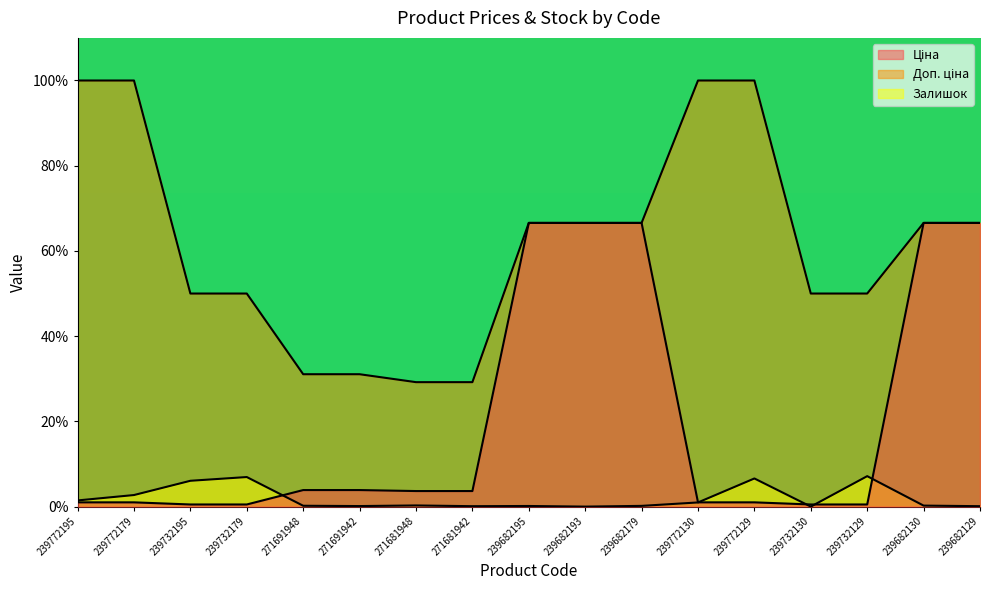

What is the spread (max minus min) of values at 271681948?

28.9